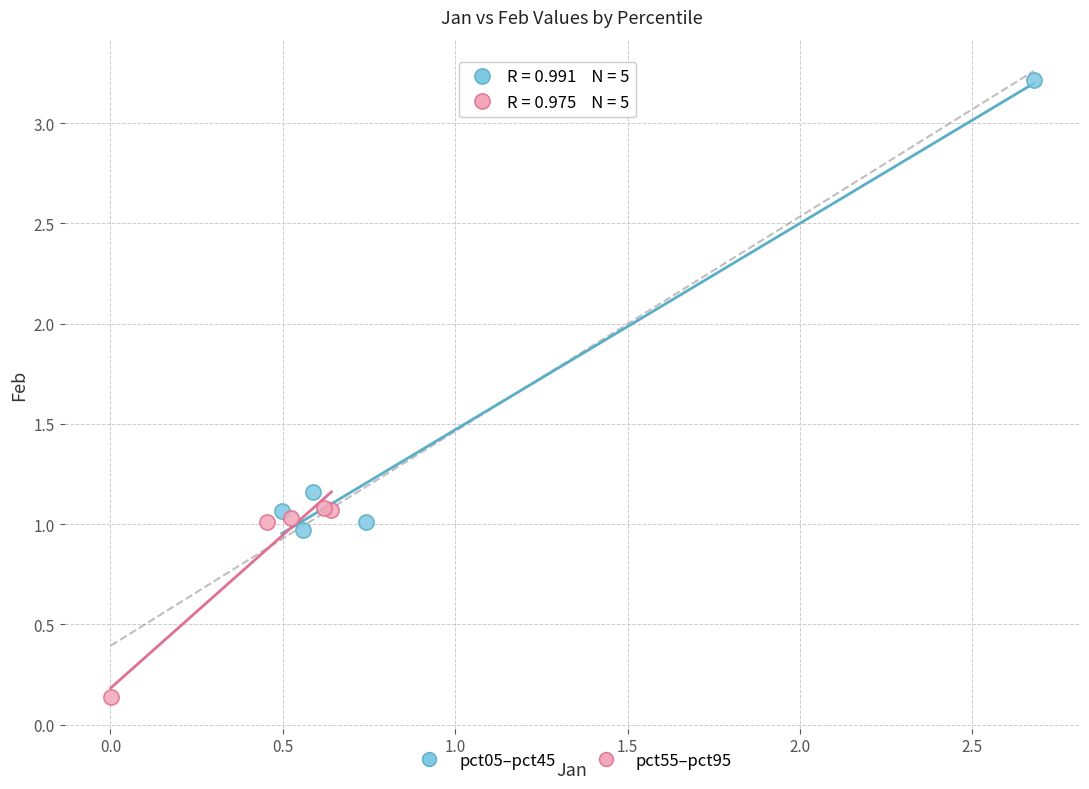

Which series reaches the minimum Y coordinate?

pct55–pct95